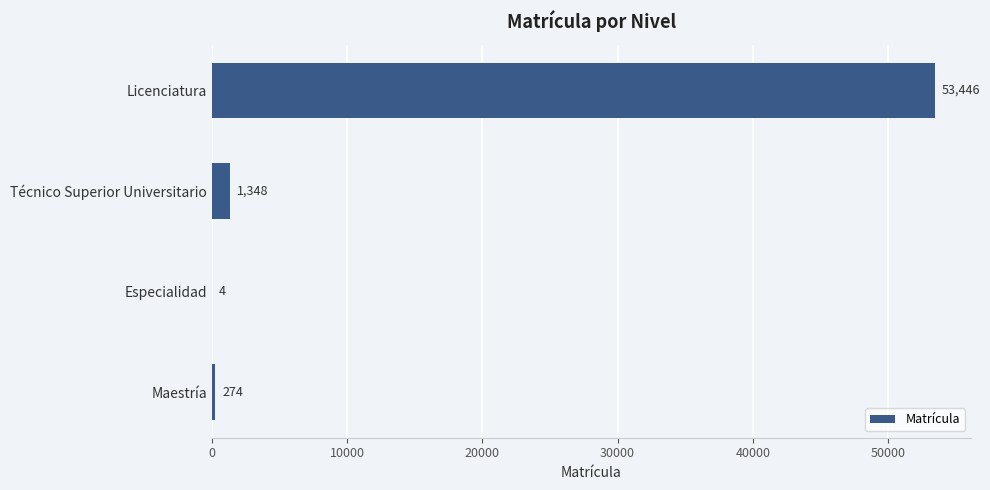

Reading bottom to top, transcribe all the data shown in this chart.

Maestría=274	Especialidad=4	Técnico Superior Universitario=1348	Licenciatura=53446